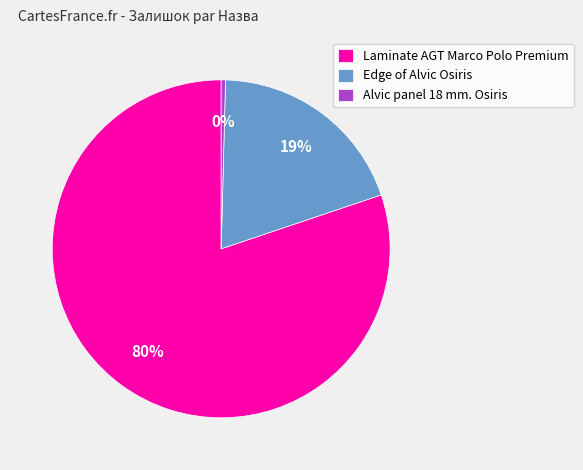

Combined, do Laminate AGT Marco Polo Premium and Alvic panel 18 mm. Osiris account for over 50%?

Yes